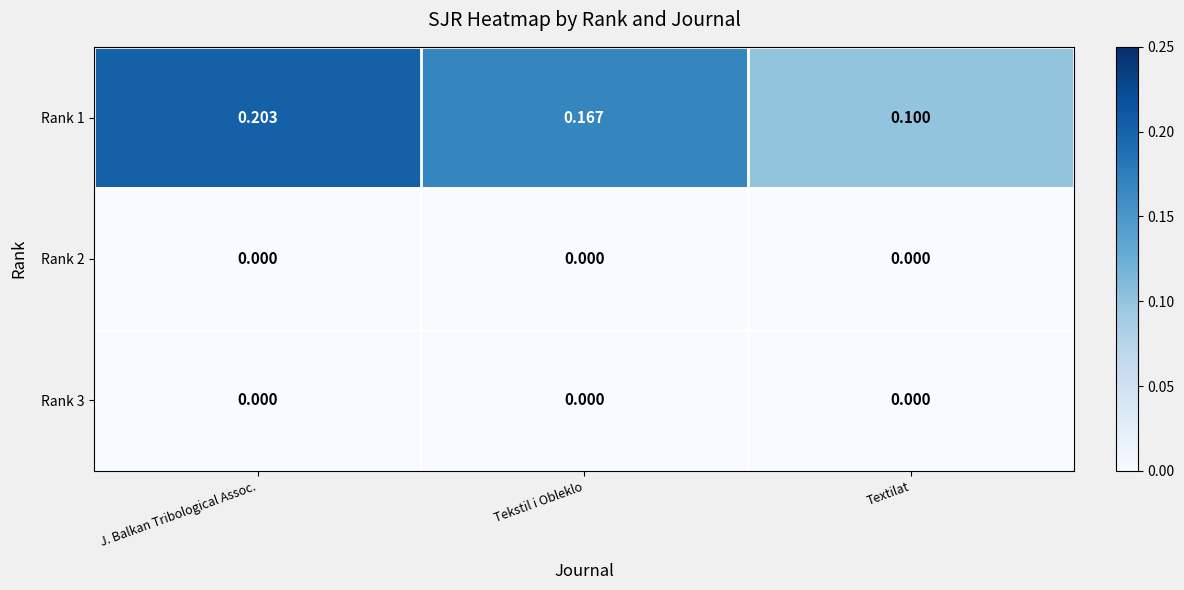

Count the number of categories in the chart.

3